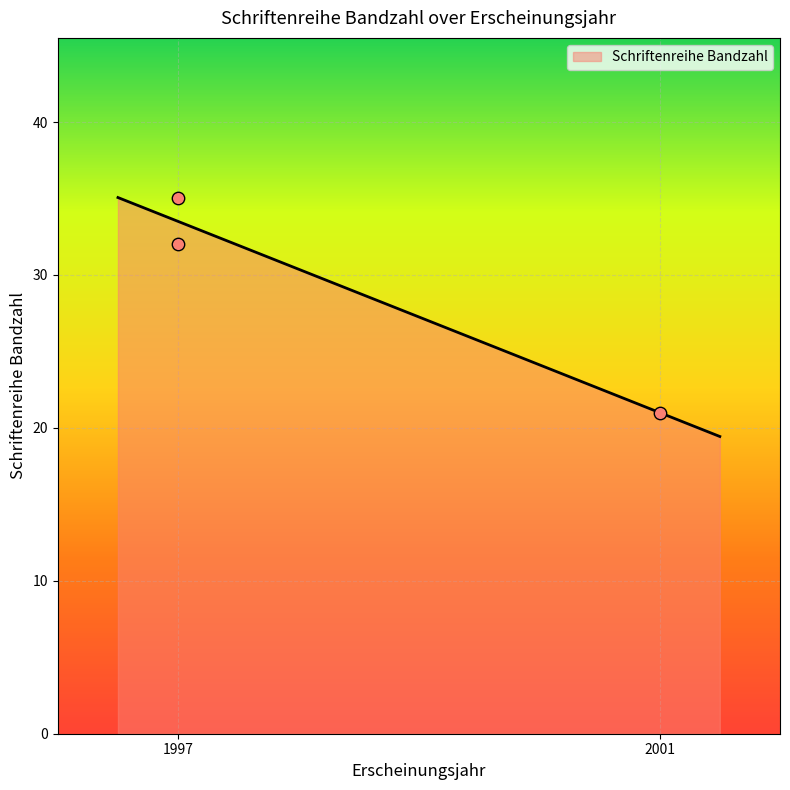

What is the highest value of the Schriftenreihe Bandzahl series?

35.1